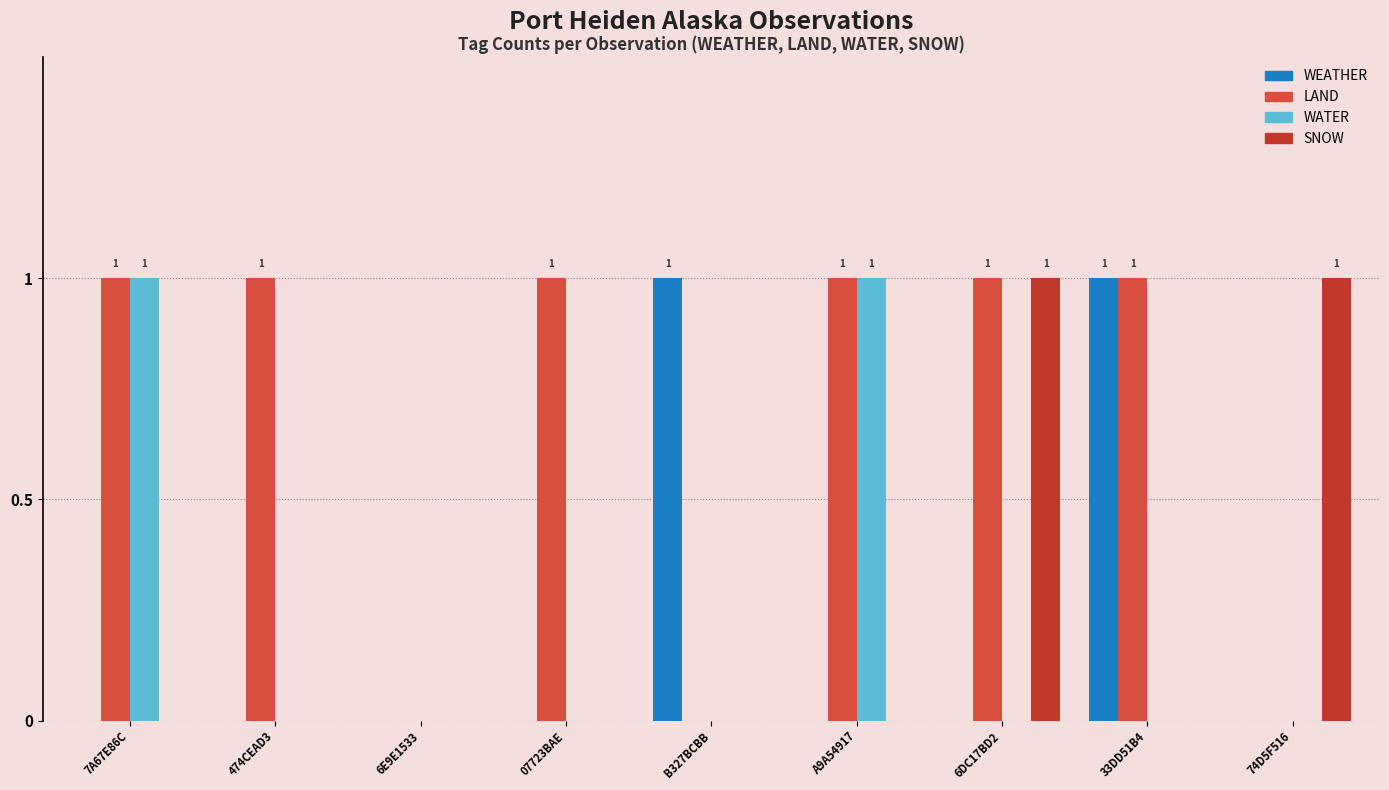

Which label corresponds to the largest value in the chart?

B327BCBB